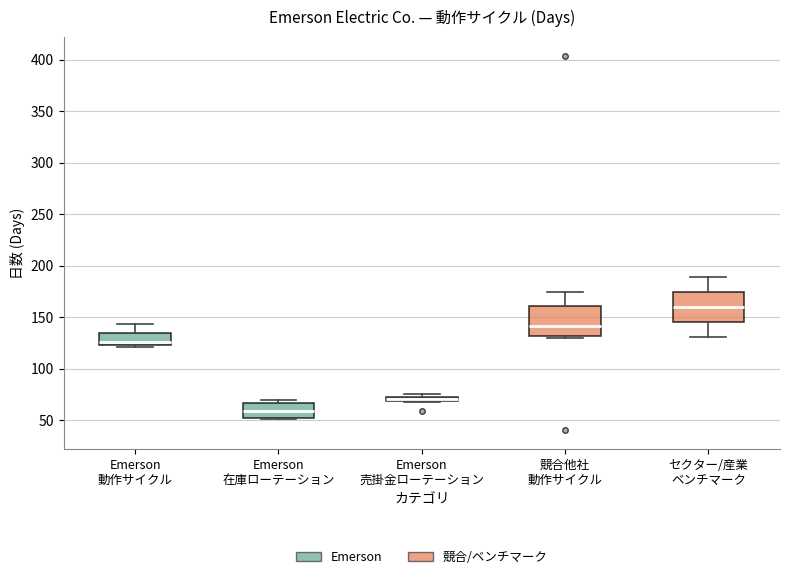

Which box has the highest median line?

セクター/産業 ベンチマーク